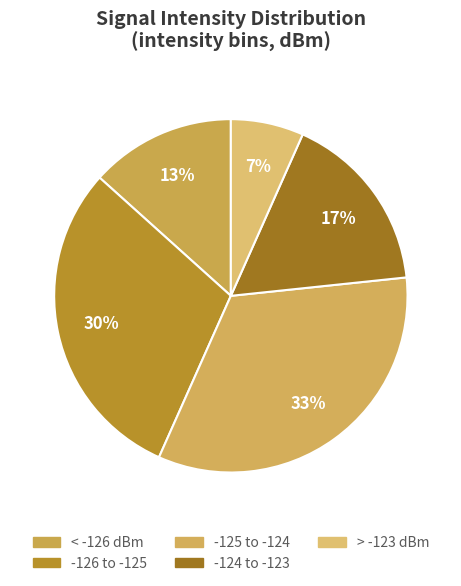

Is there any slice that represents more than half of the pie?

No